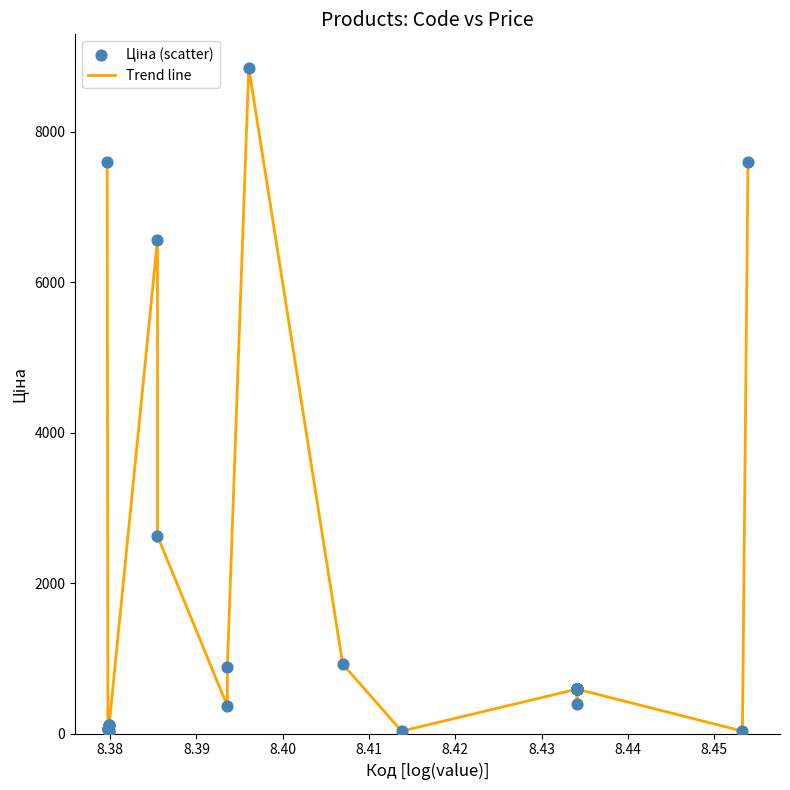

What is the maximum value shown in the chart?

8856.7